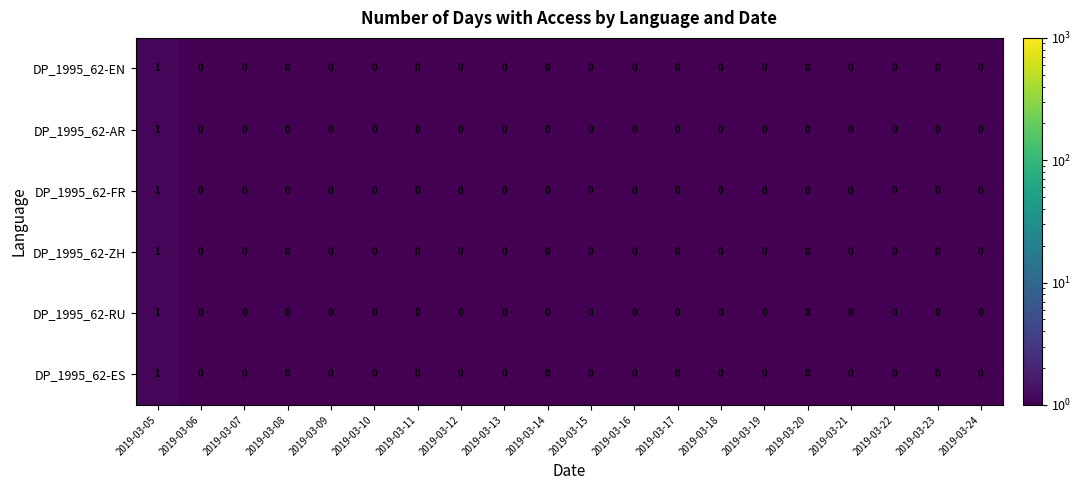

Is it true that DP_1995_62-FR equals 1 at 2019-03-14?

False